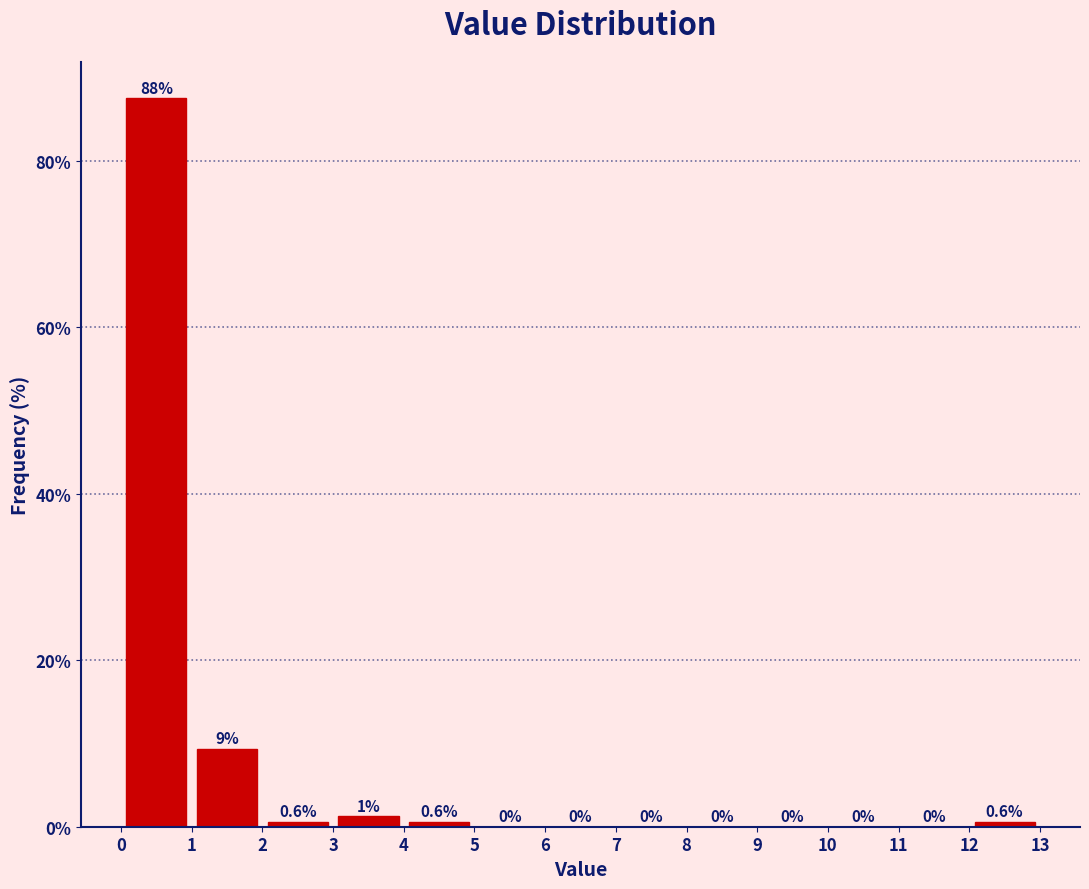

Which range on the x-axis has the tallest bar?

0 to 1